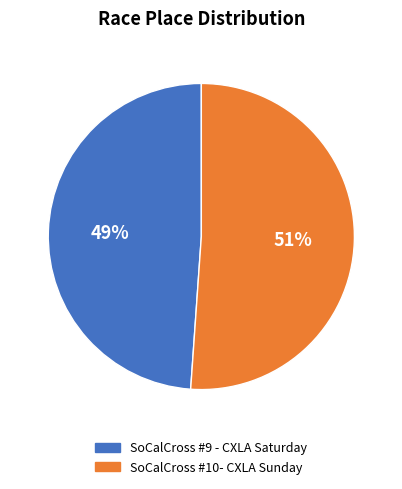

Combined, do SoCalCross #10- CXLA Sunday and SoCalCross #9 - CXLA Saturday account for over 50%?

Yes